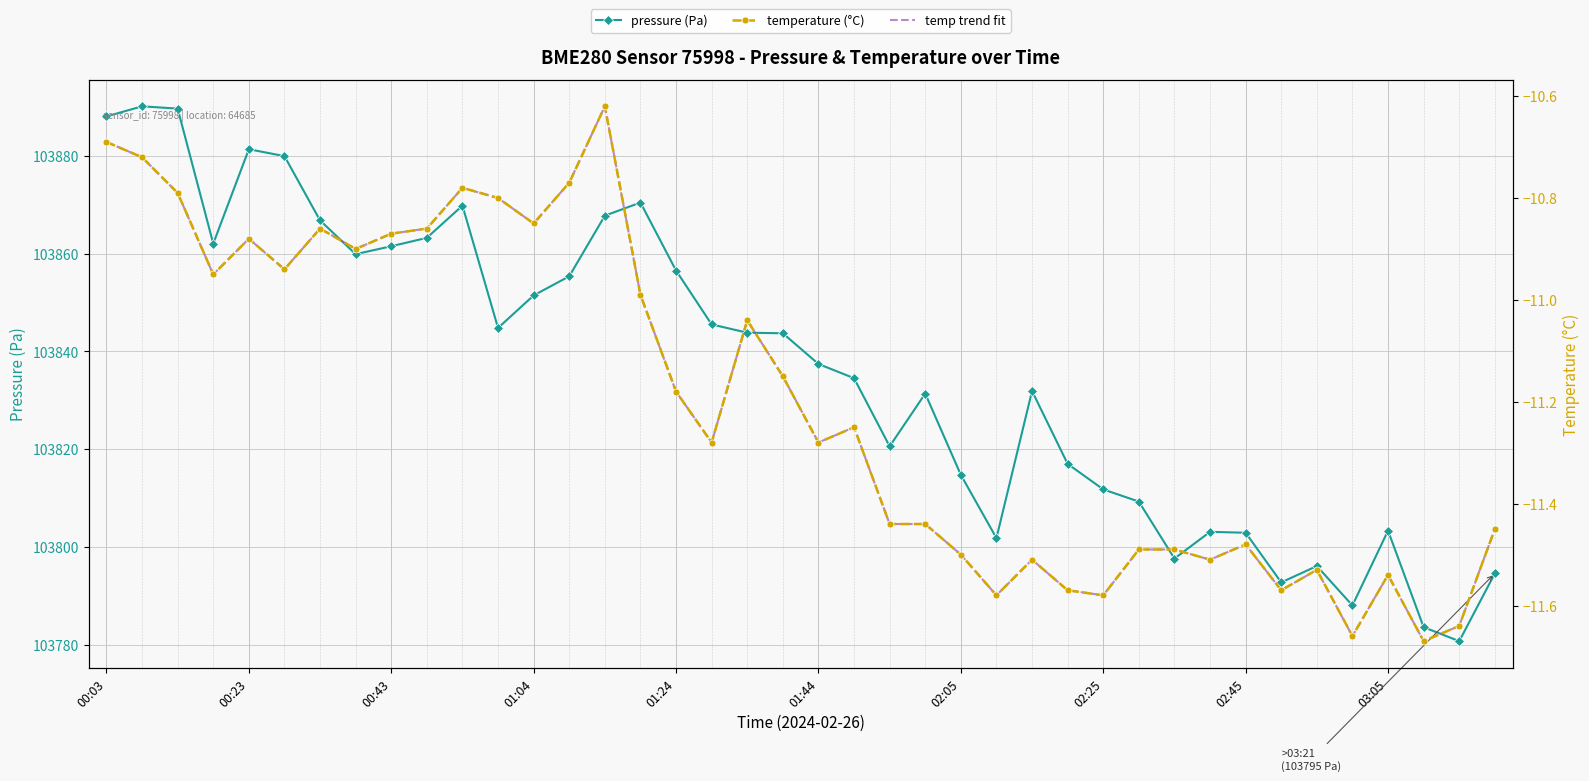

At which label does pressure (Pa) first exceed 103843?

00:03